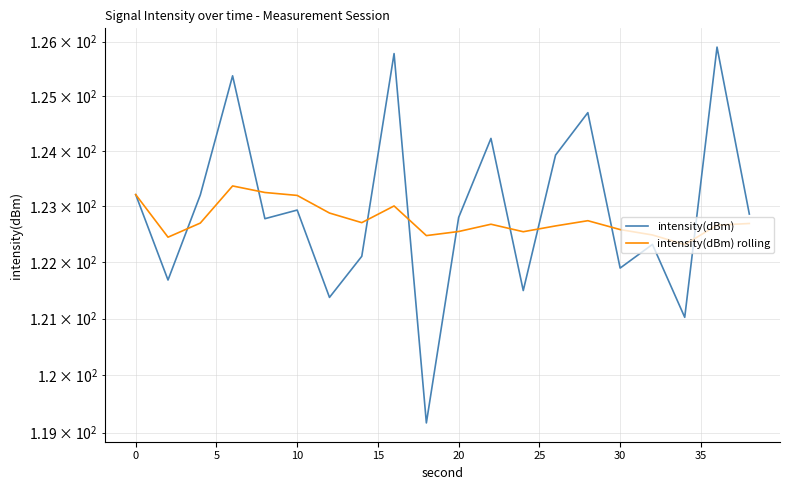

How many interior local peaks does the intensity(dBm) rolling series have?

4